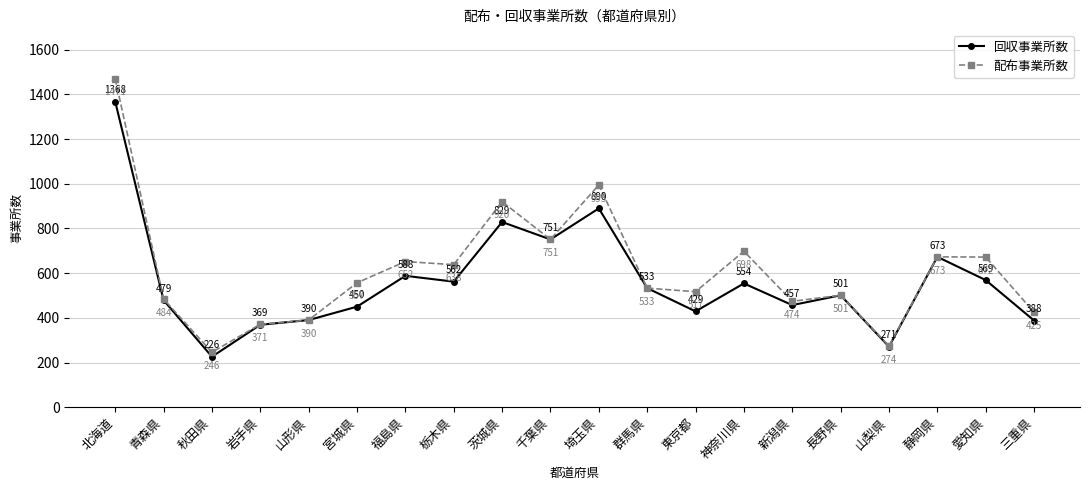

Which series has the largest total across all categories?

配布事業所数